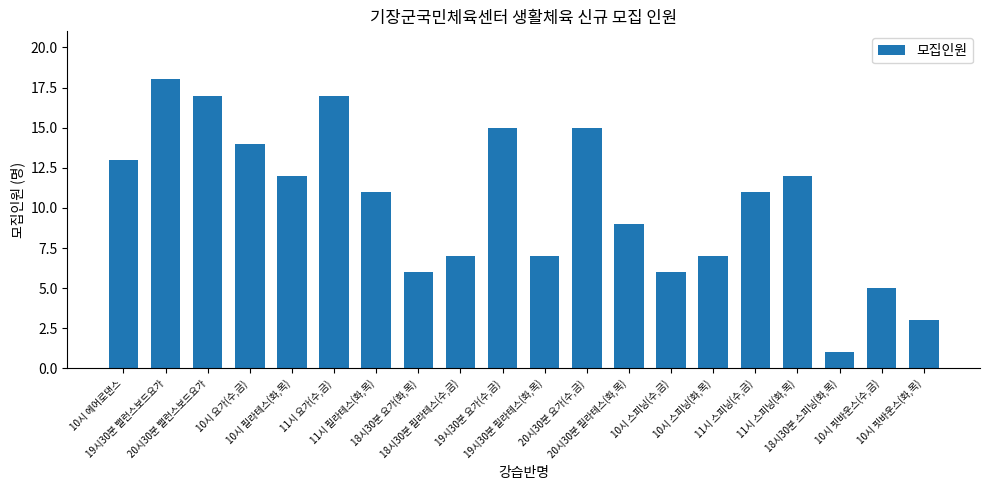

What is the maximum value shown in the chart?

18